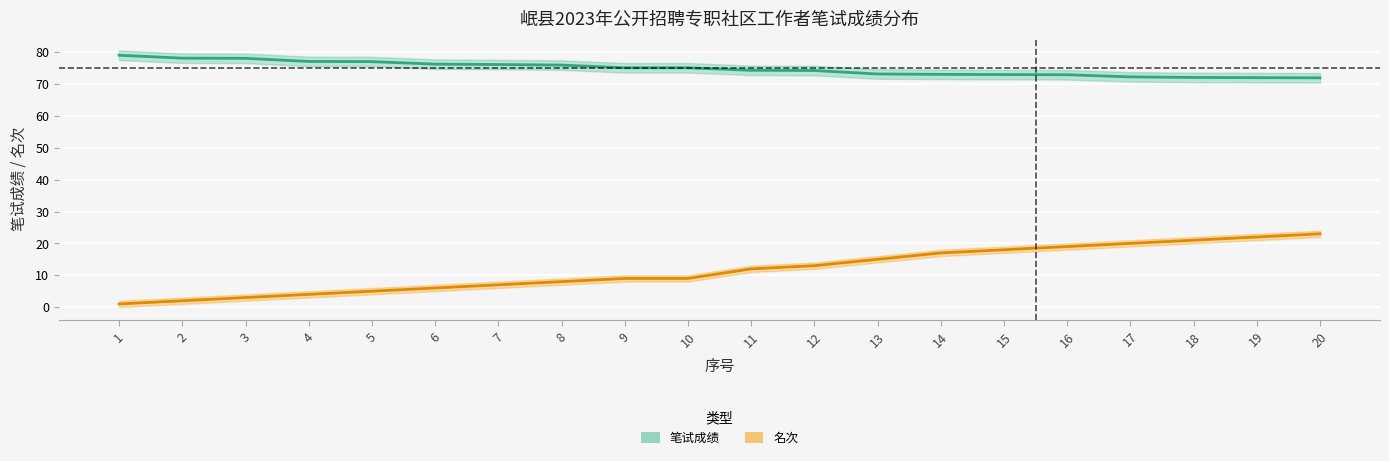

What is the difference between the highest and lowest values at 16?

53.9